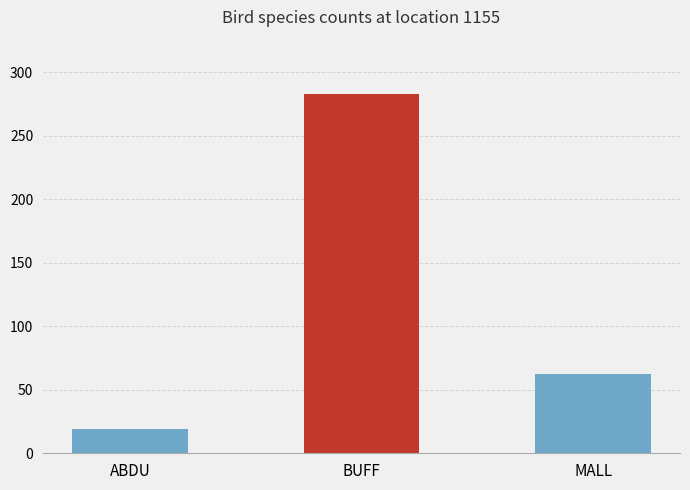

The value at BUFF is 82. True or false?

False